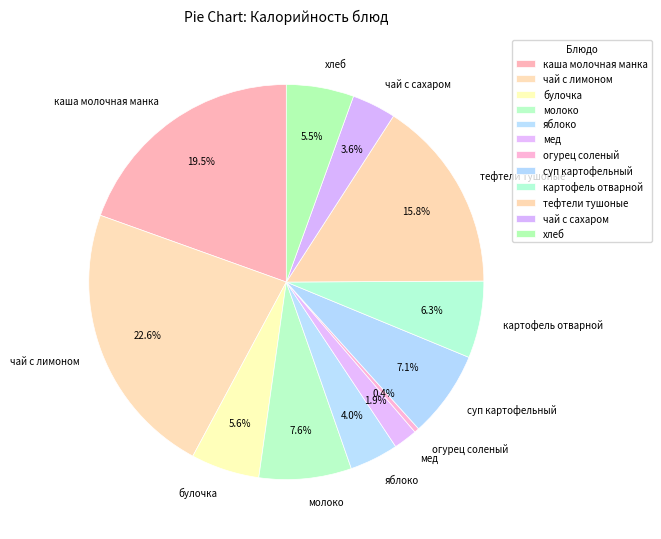

The мед slice represents 13% of the pie. True or false?

False